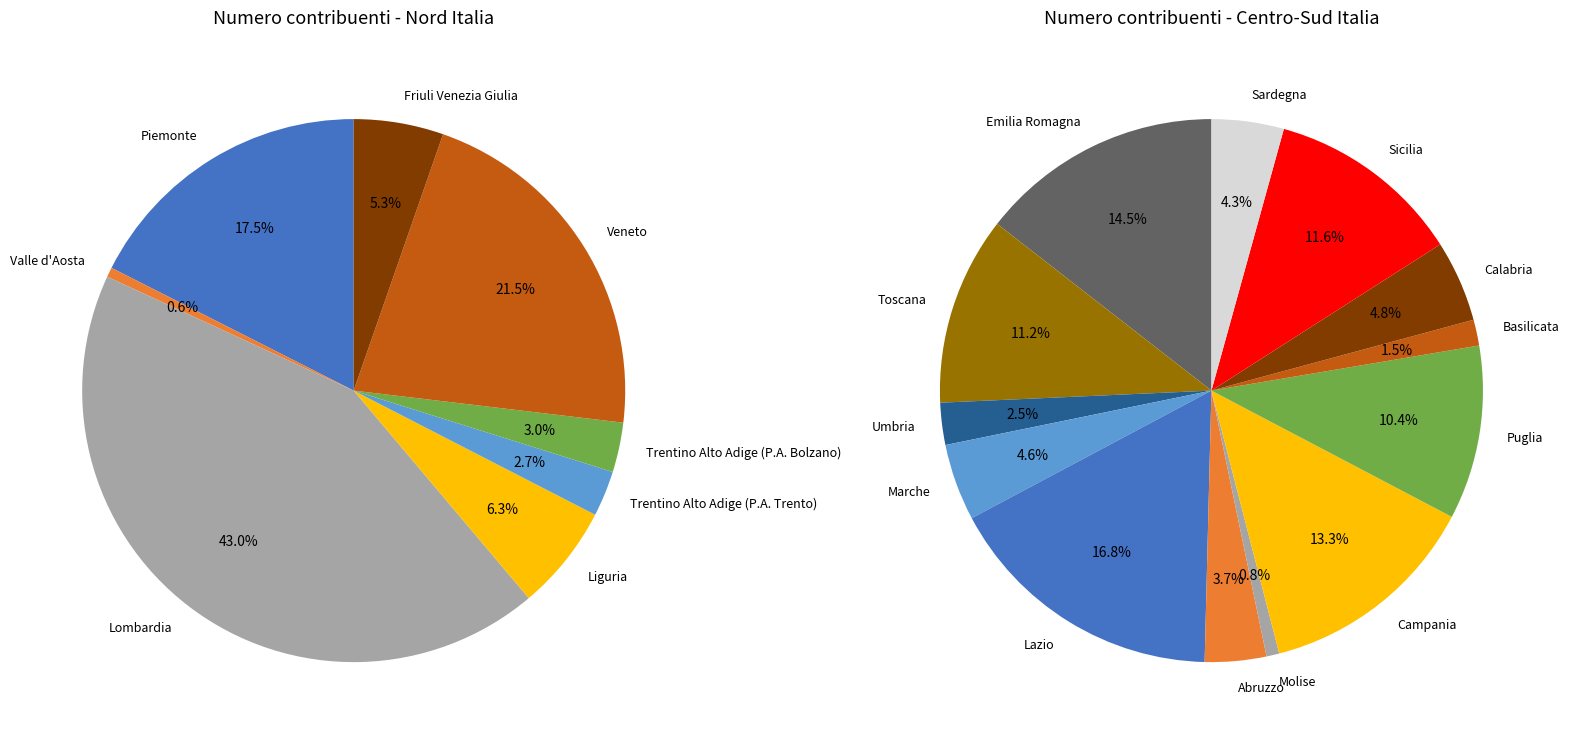

What is the largest slice in the pie chart?

Lombardia